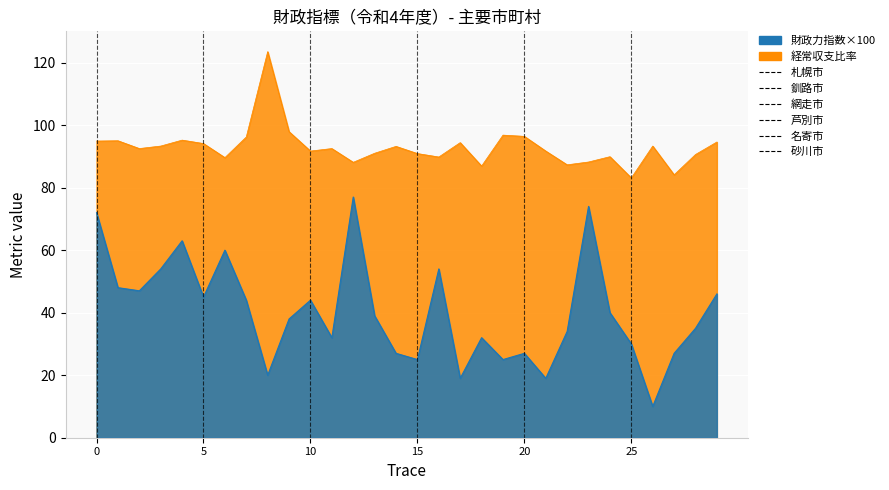

What is the greatest value displayed?

123.5